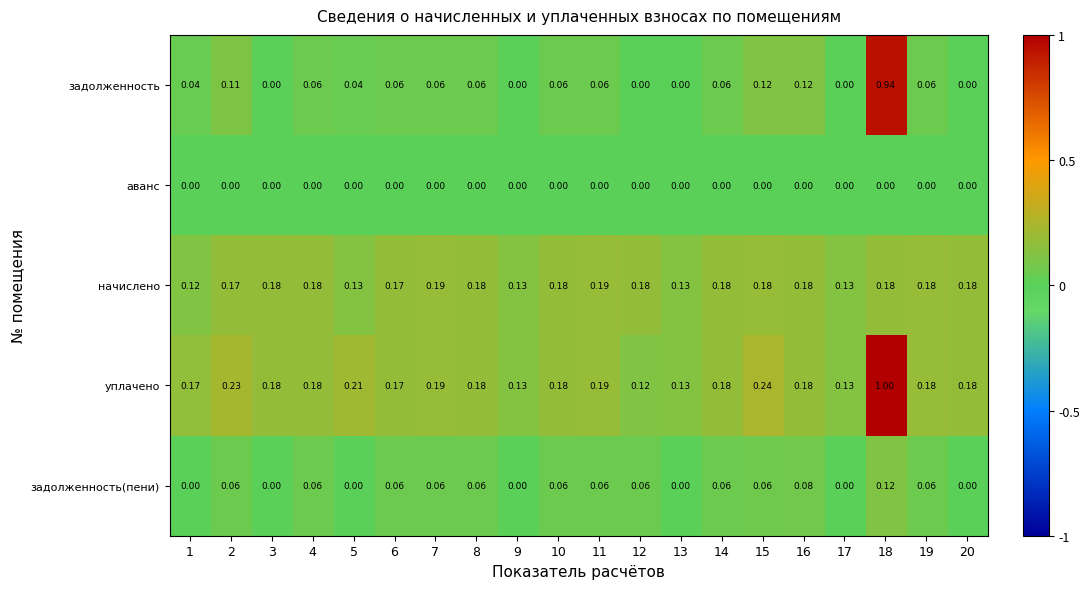

Rank the series by their average value, from highest to lowest.

уплачено, начислено, задолженность, задолженность(пени), аванс